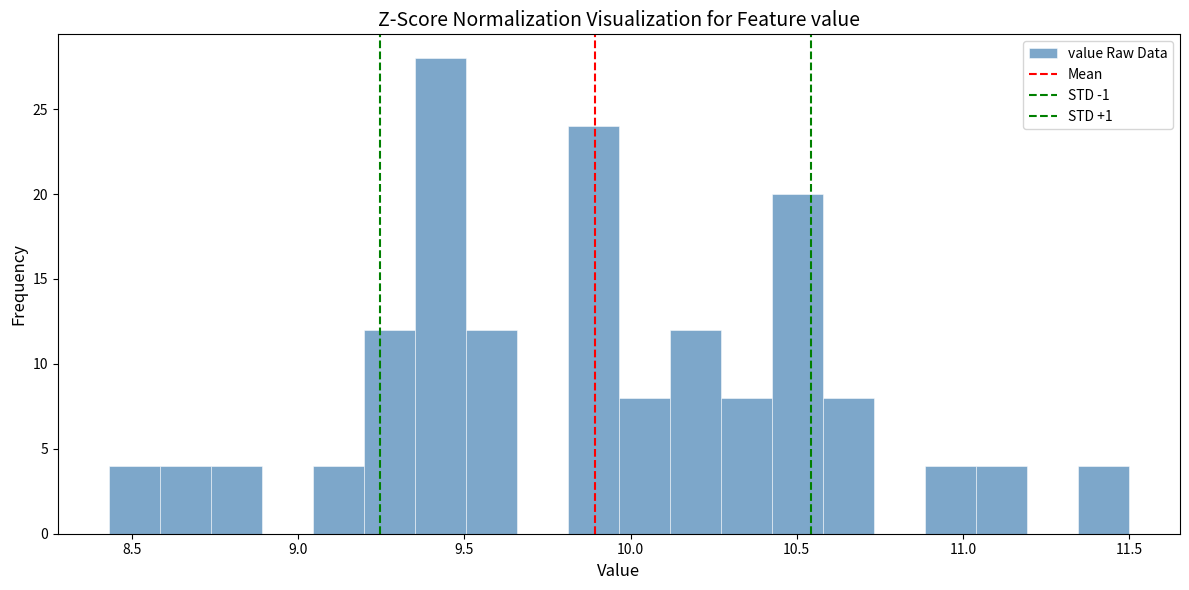

Around what value on the x-axis is the tallest bar? Give the approximate position of its centre, as read against the axis.

9.45